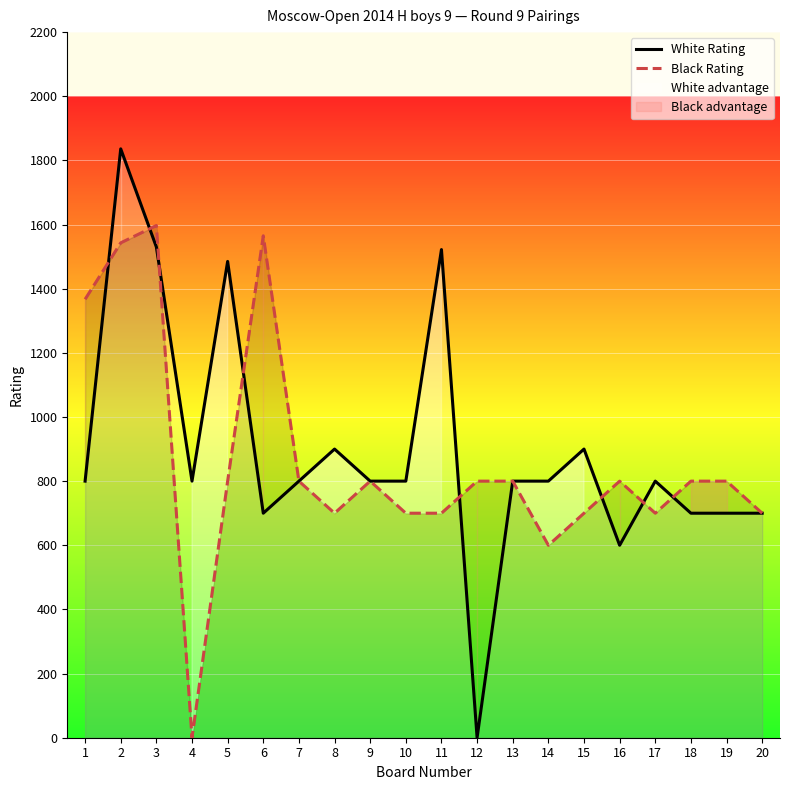

What is the approximate value of White Rating at 13?

800